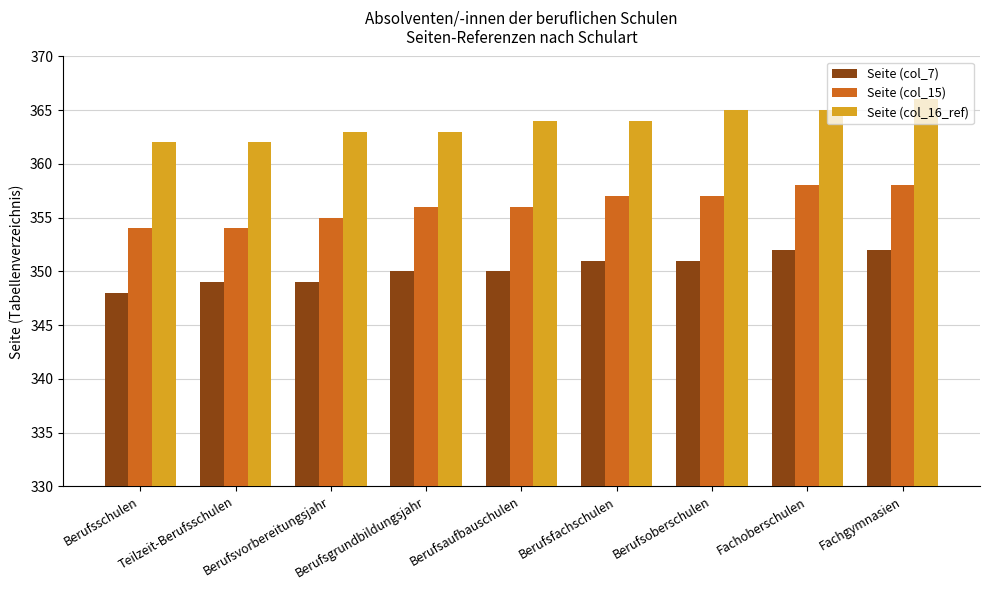

Does the chart contain stacked bars?

No